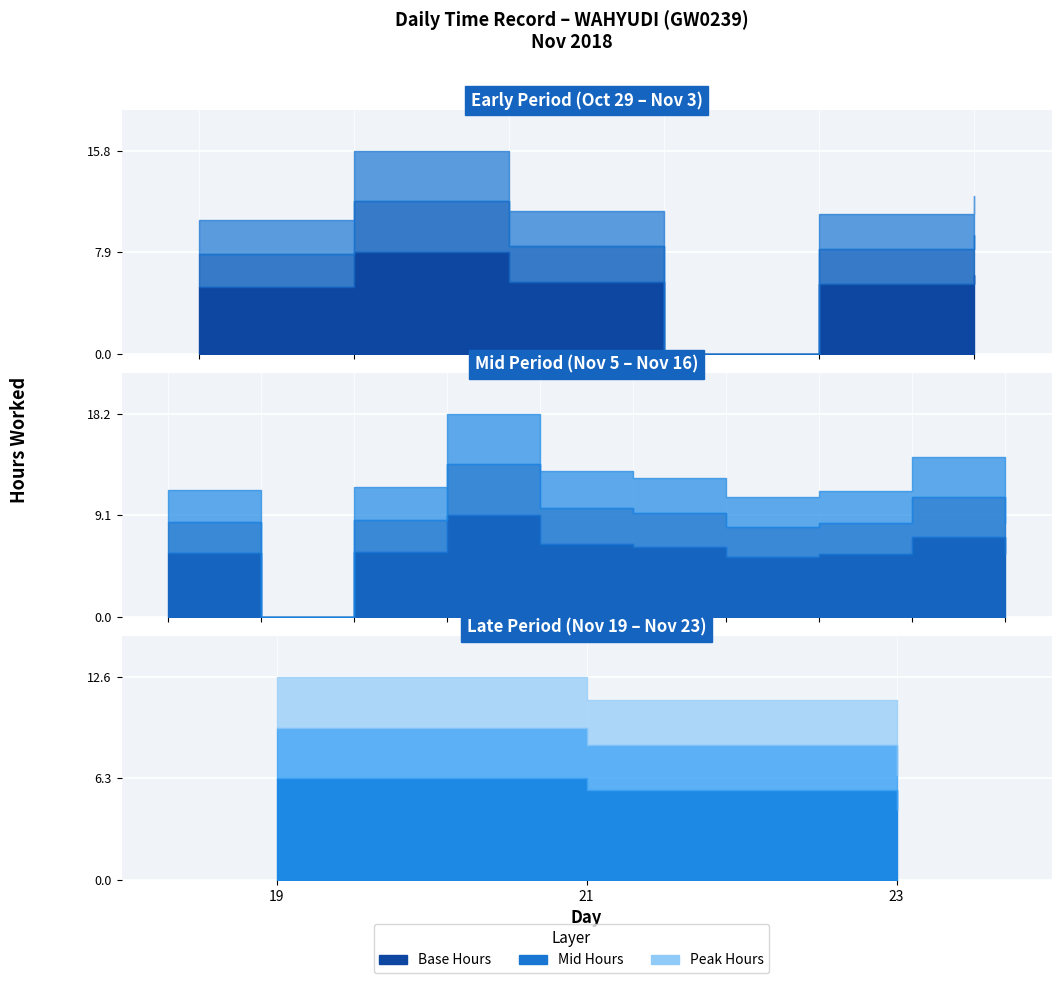

What is the value of the 5th point from the left?

10.9